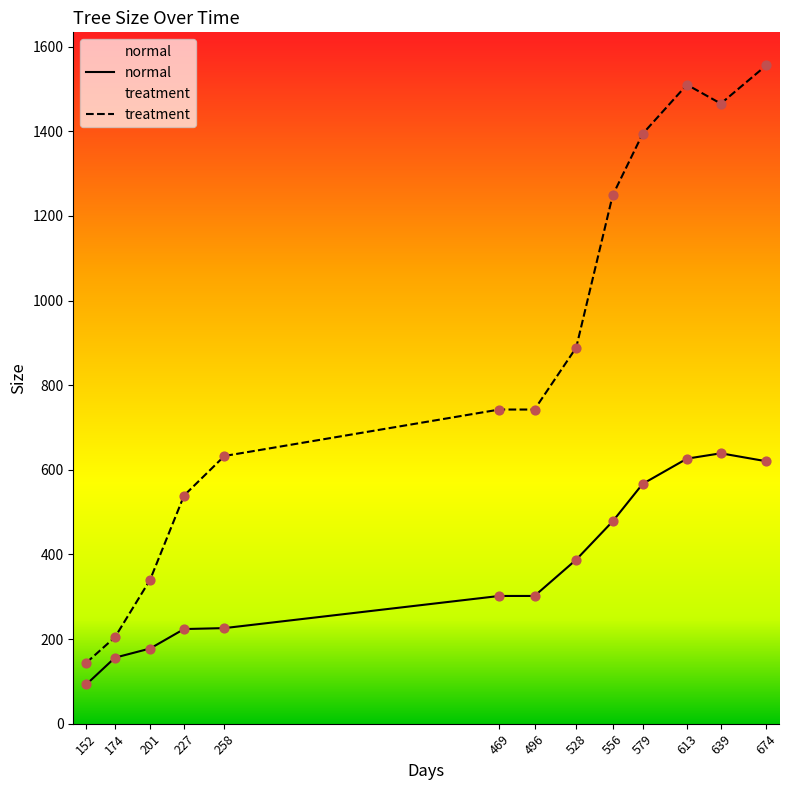

Which series has the largest Y range (max minus min)?

treatment